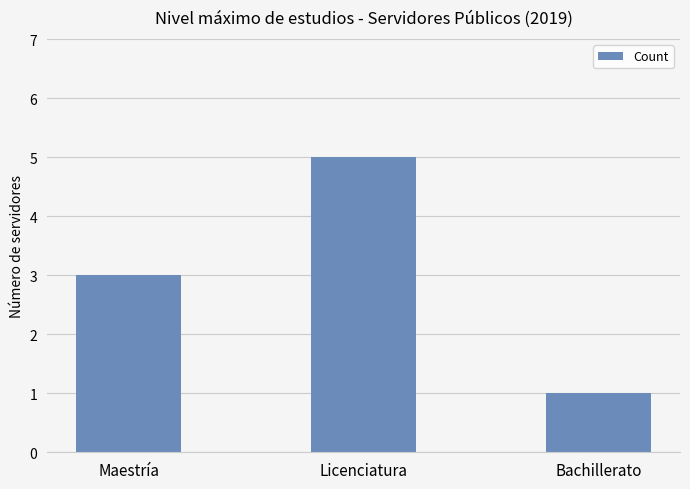

Does the chart contain stacked bars?

No